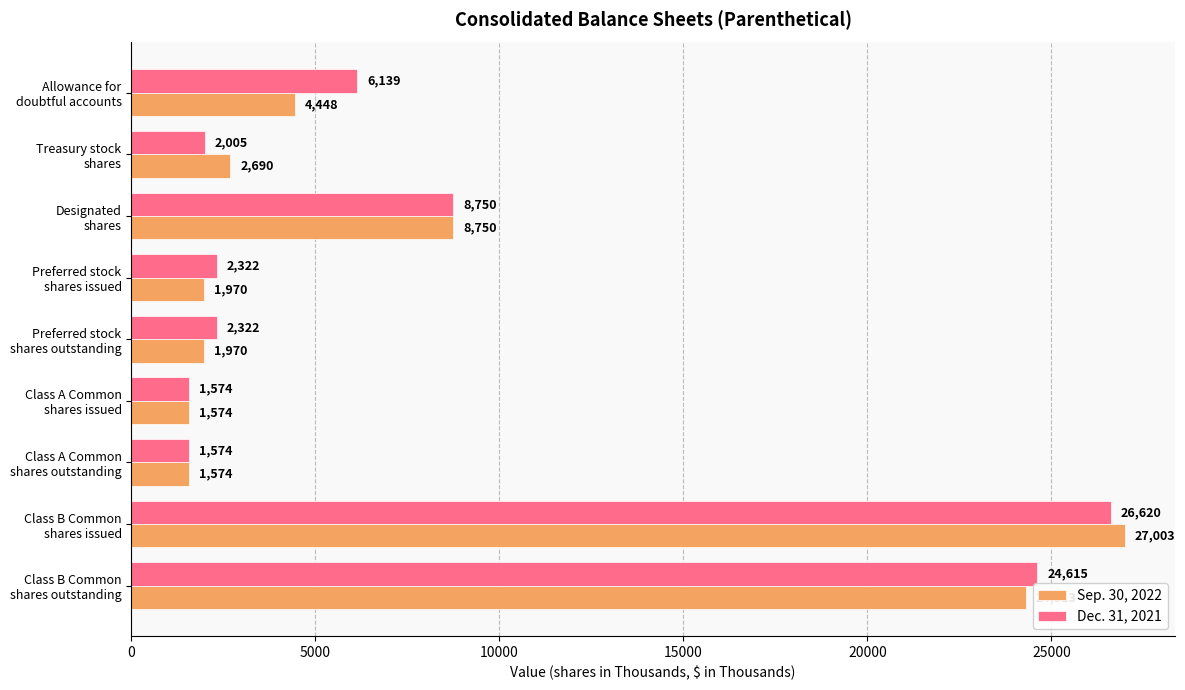

What is the greatest value displayed?

27003